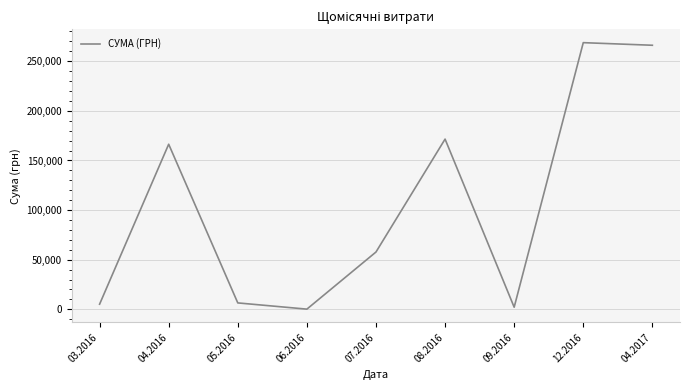

What is the approximate value at 03.2016?

5133.4